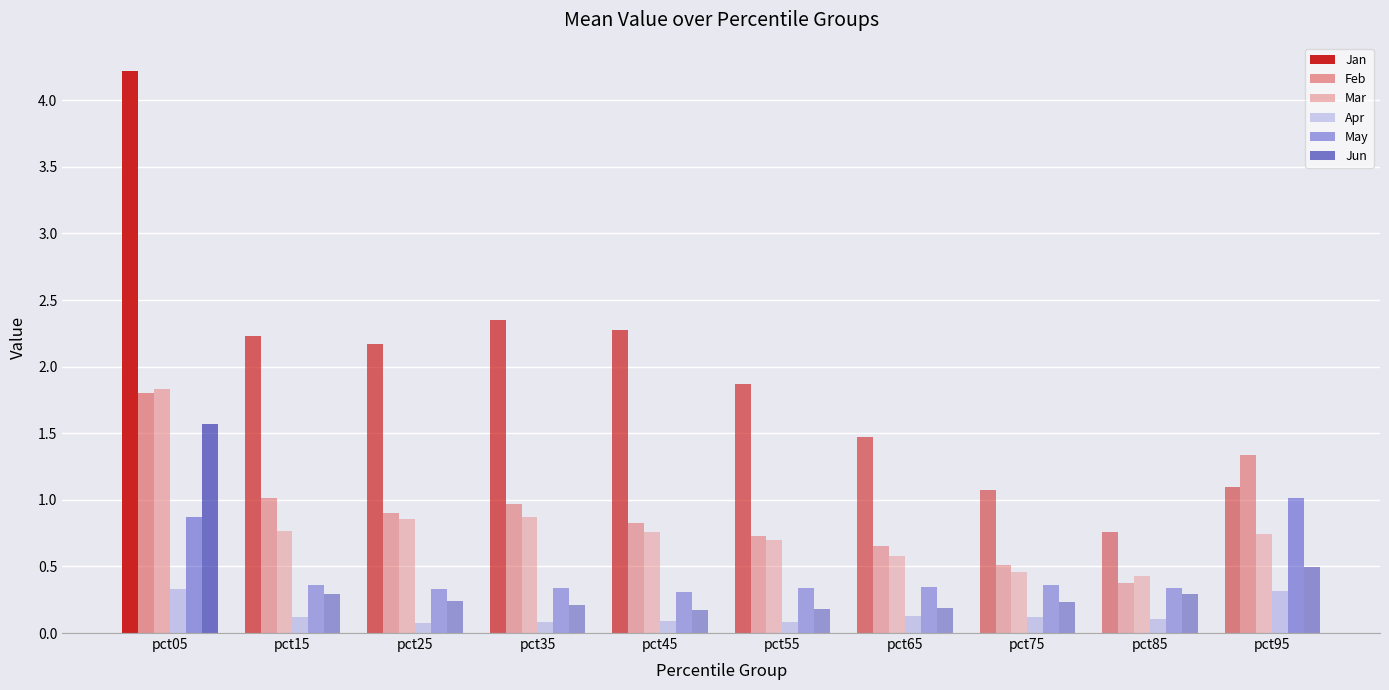

At pct15, list the series in order from largest to smallest.

Jan, Feb, Mar, May, Jun, Apr